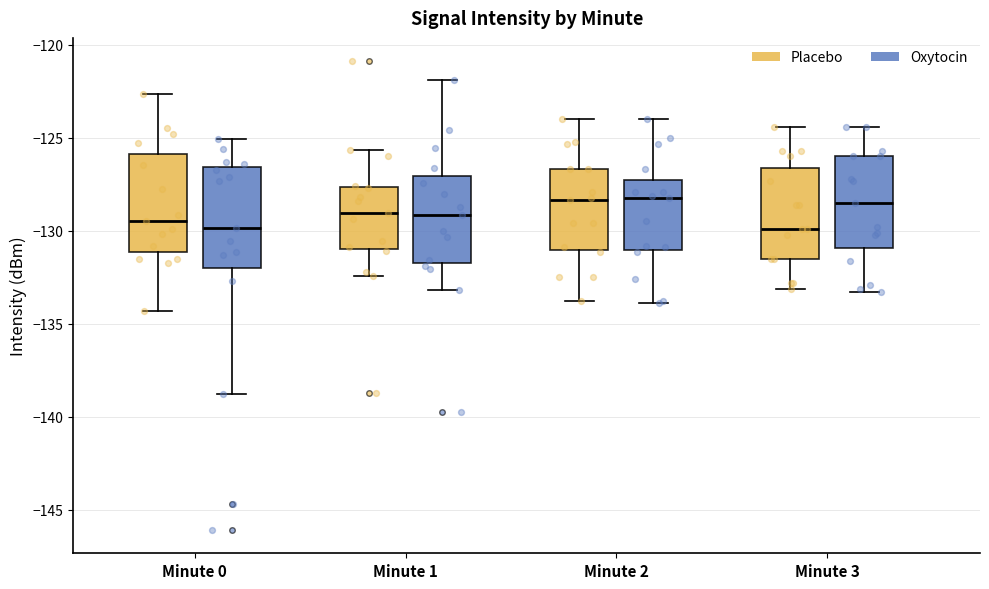

Where is the upper edge of the box for Minute 1 (Oxytocin) on the y-axis? The values are not printed on the chart, so give them approximately, as read against the axis.

-127.0